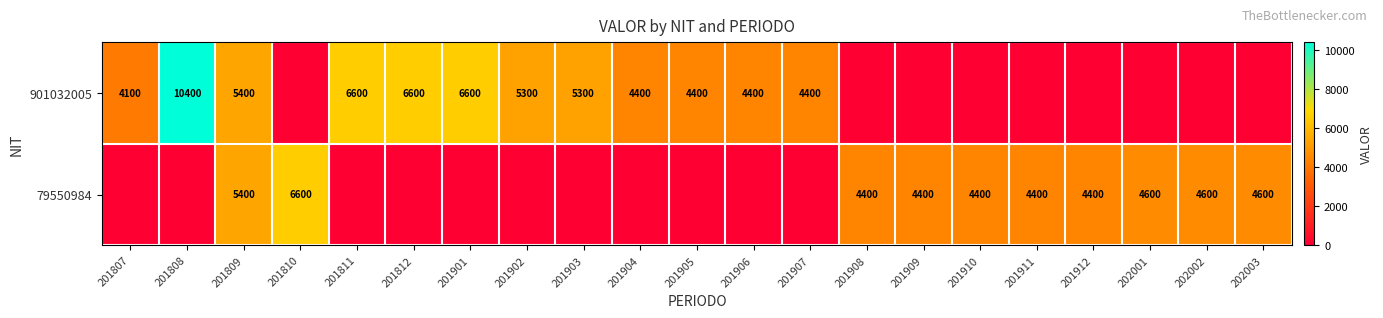

Is it true that 79550984 equals 2317 at 201809?

False